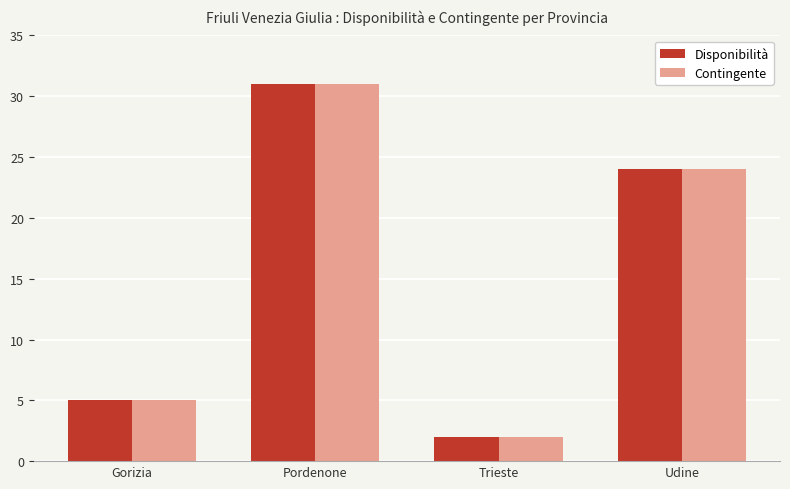

Reading left to right, what are all the values shown in this chart?

Disponibilità: 5	31	2	24
Contingente: 5	31	2	24